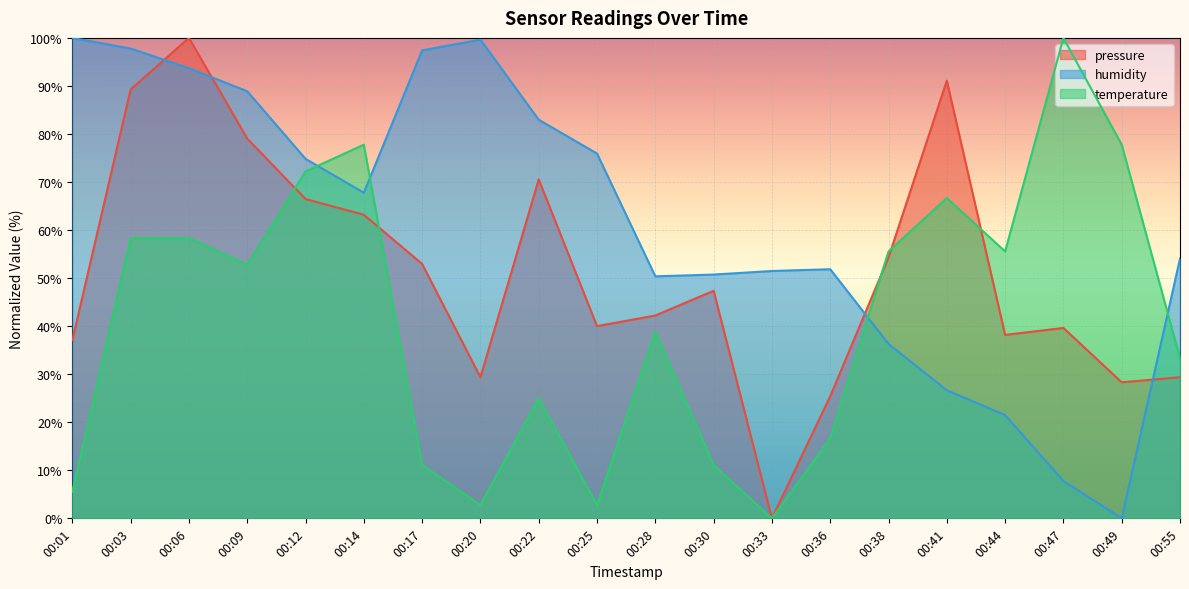

What is the sum of all pressure values?

1023.8